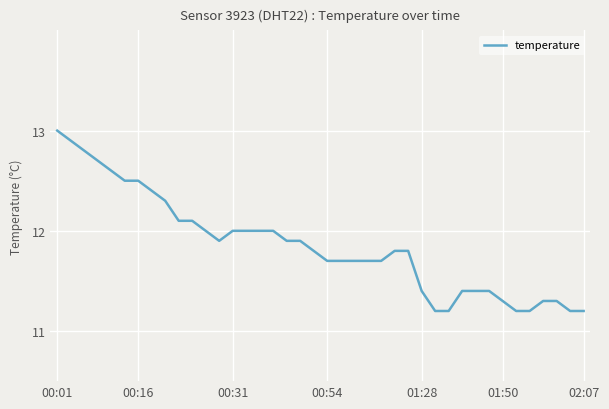

What is the difference between the maximum and minimum values?

1.8